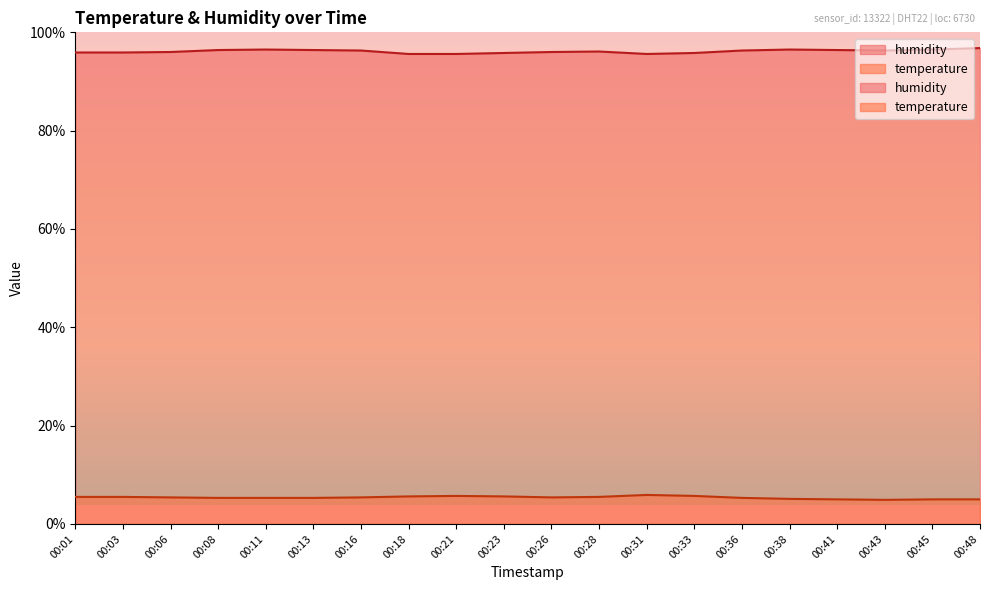

True or false: humidity and temperature intersect in this chart.

False